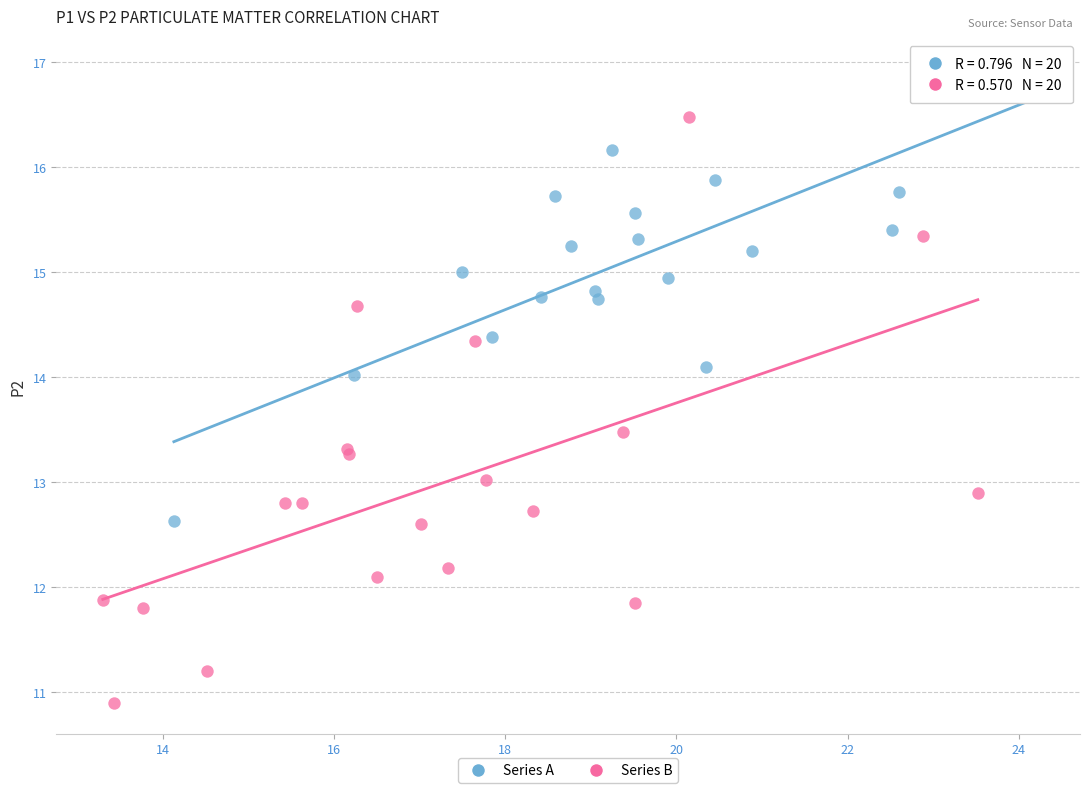

Which series reaches the minimum Y coordinate?

Series B